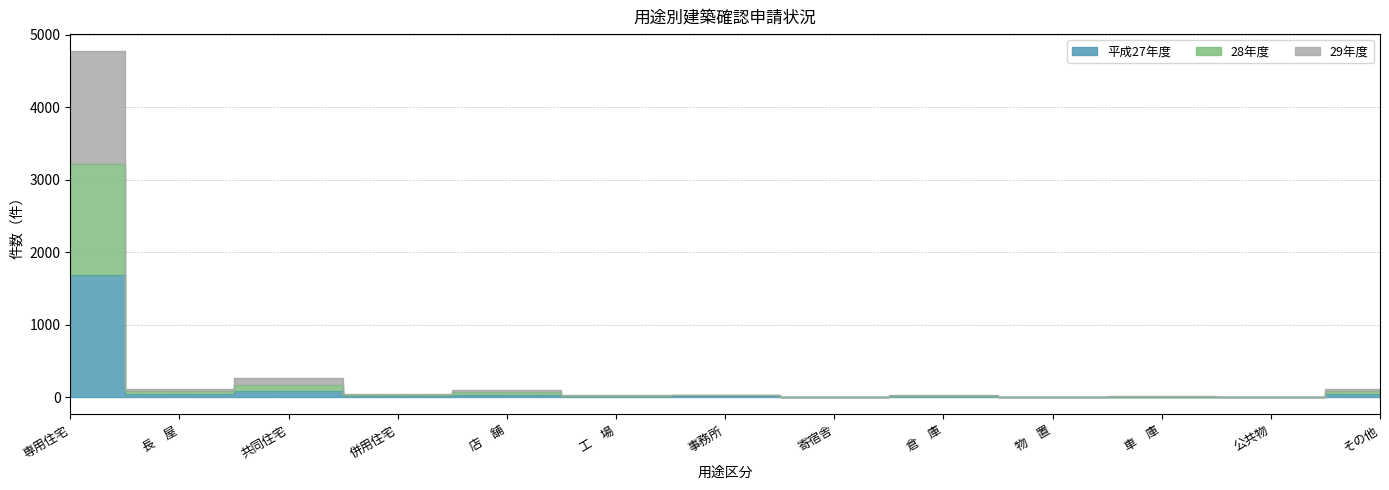

List the series in order of their peak value, lowest first.

平成27年度, 28年度, 29年度